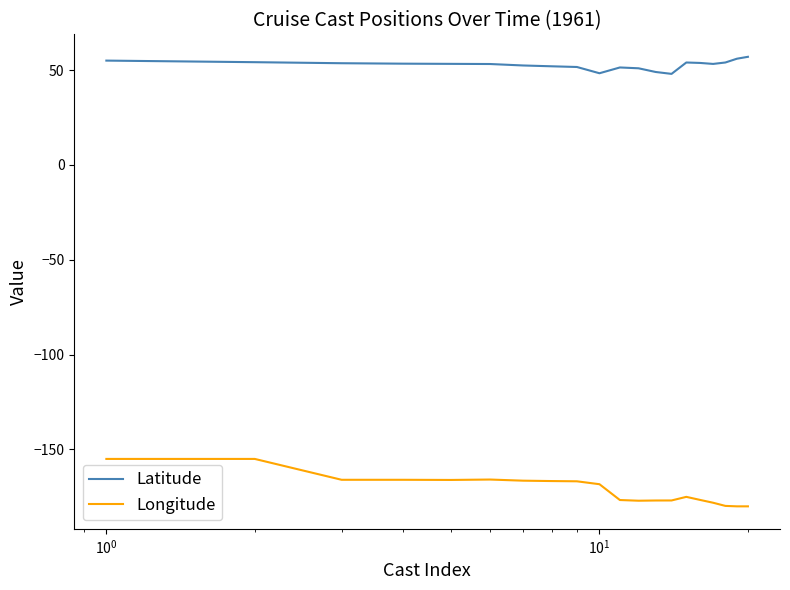

Which series has the largest range (max minus min)?

Longitude